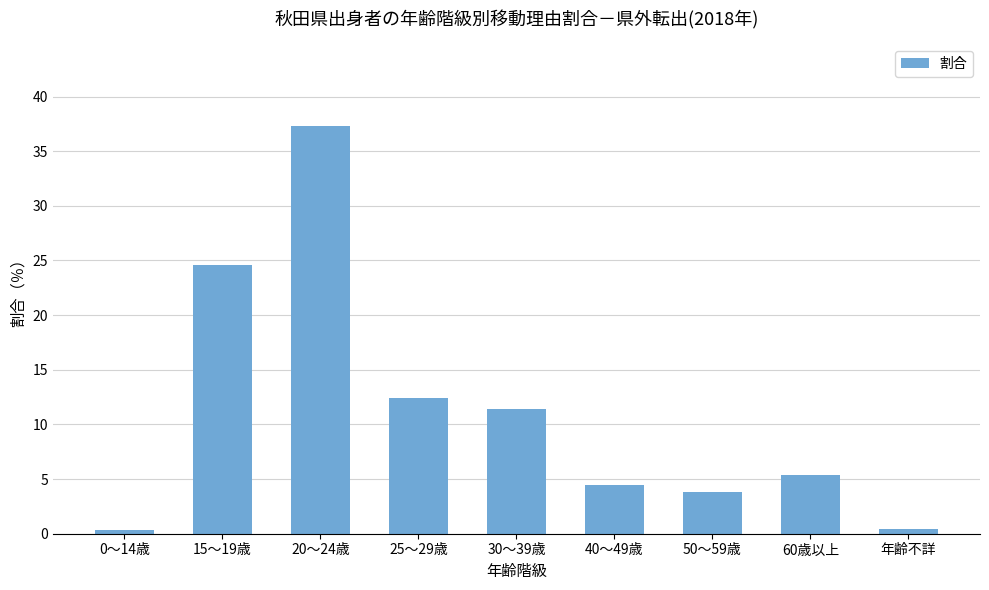

What is the difference between the second highest and minimum values?

24.3